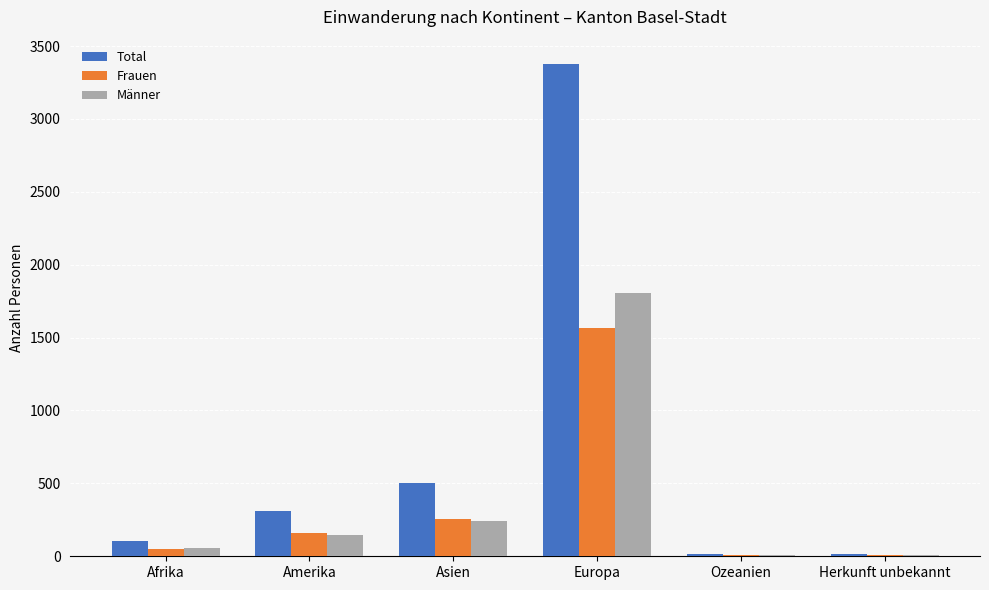

Are the bars grouped side by side (vs. stacked)?

Yes